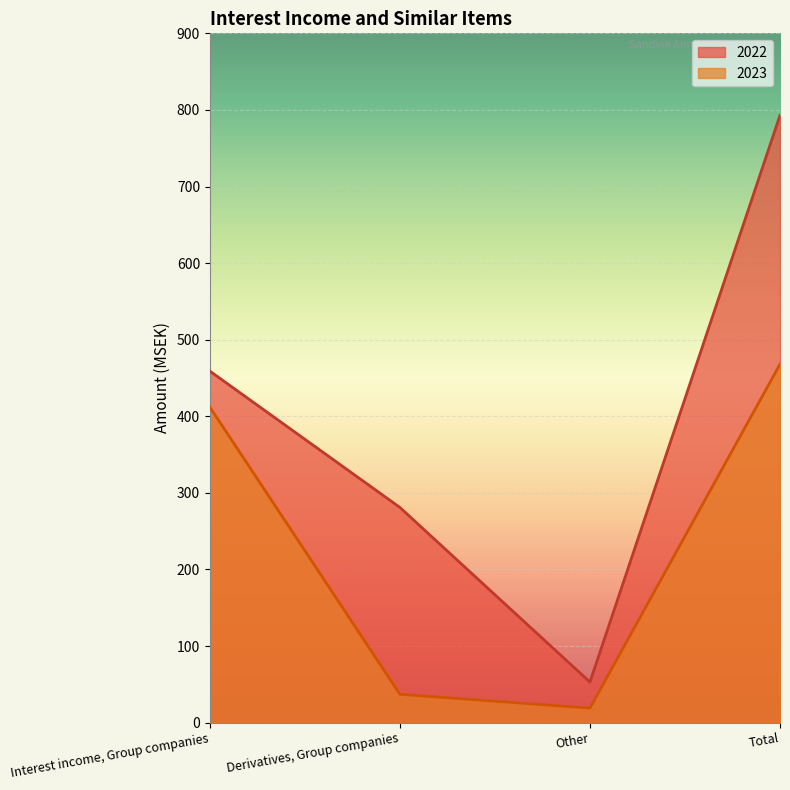

Reading left to right, extract all data points from this chart.

2022: Interest income, Group companies=459	Derivatives, Group companies=281	Other=53	Total=793
2023: Interest income, Group companies=412	Derivatives, Group companies=37	Other=19	Total=468